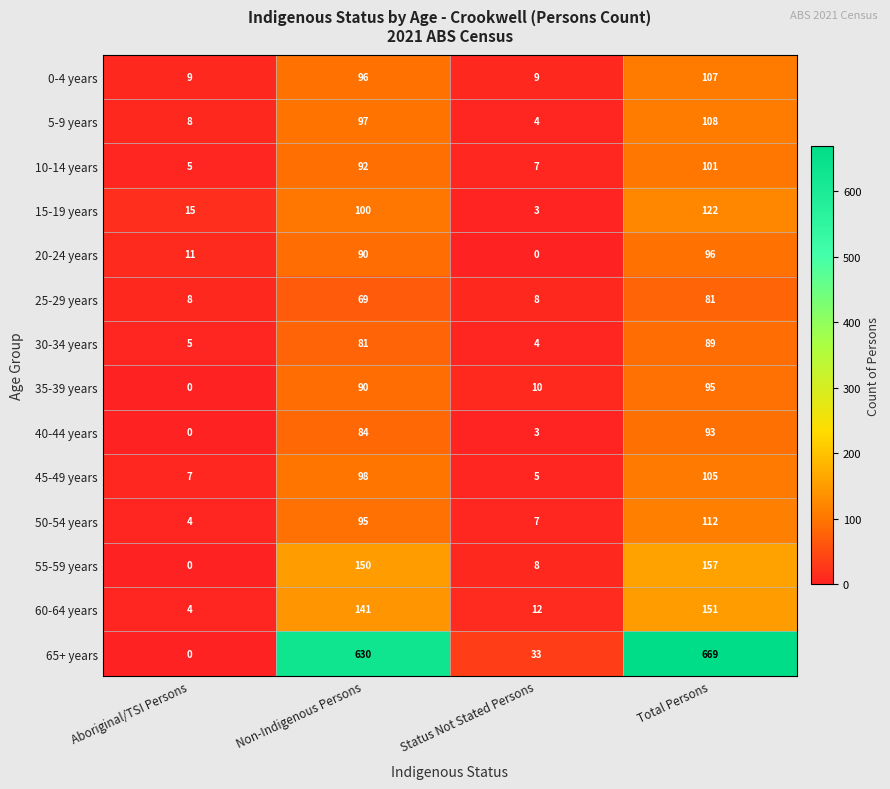

List the series in order of their peak value, lowest first.

25-29 years, 30-34 years, 40-44 years, 35-39 years, 20-24 years, 10-14 years, 45-49 years, 0-4 years, 5-9 years, 50-54 years, 15-19 years, 60-64 years, 55-59 years, 65+ years